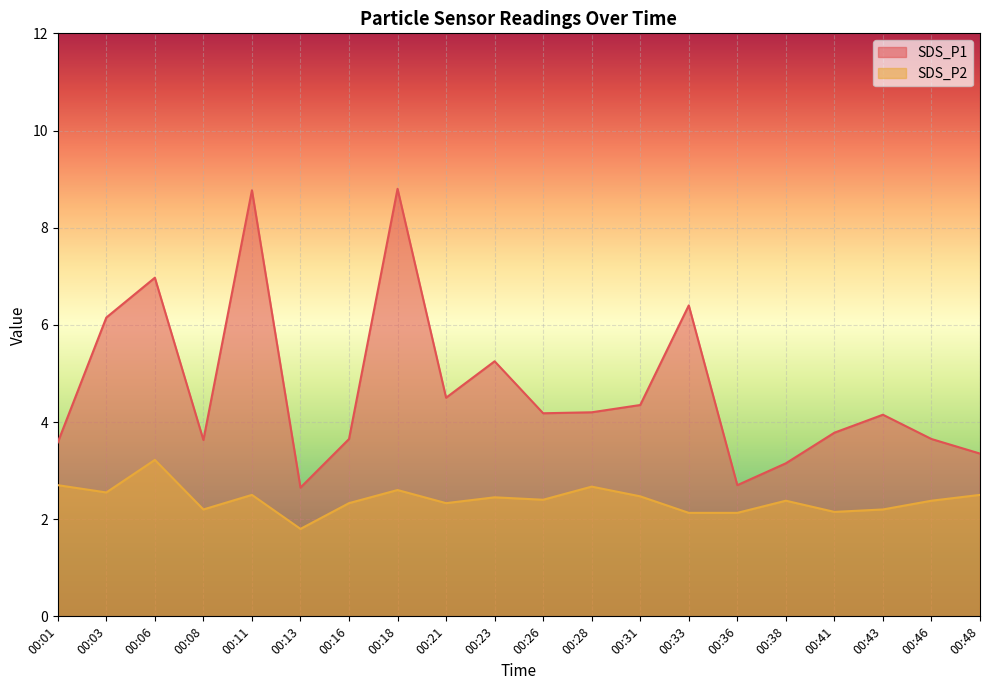

What is the difference between the SDS_P2 values at 00:46 and 00:13?

0.6